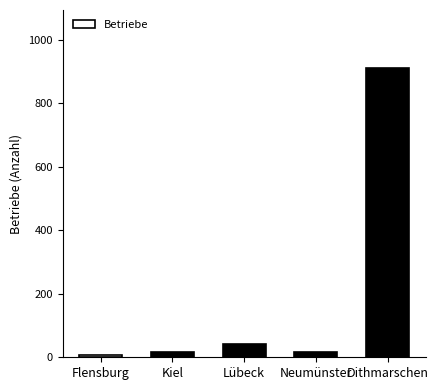

What is the greatest value displayed?

912